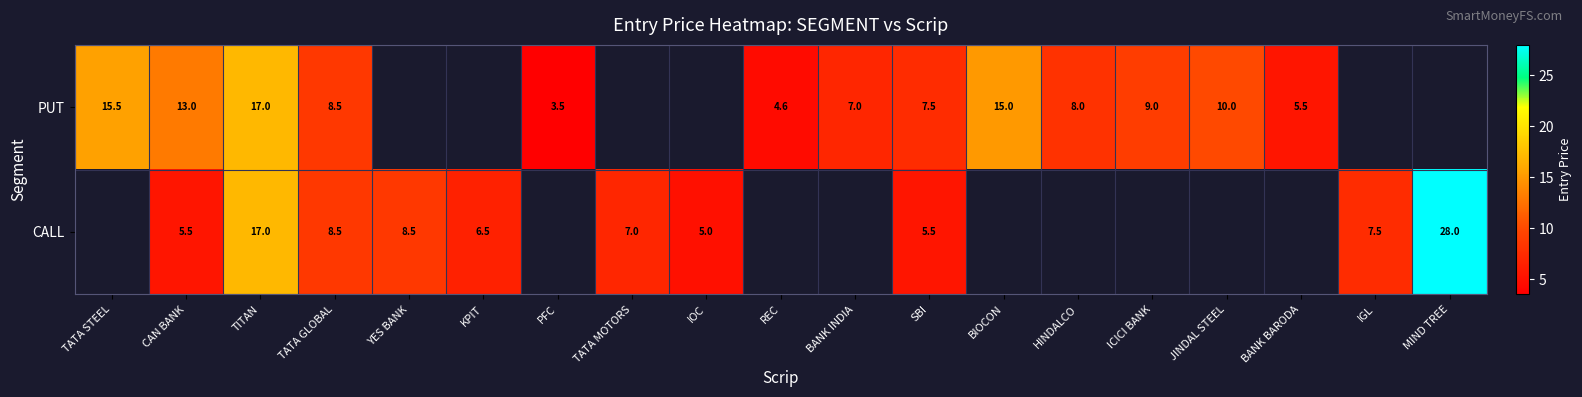

What is the sum of the PUT values at CAN BANK and TATA GLOBAL?

21.5